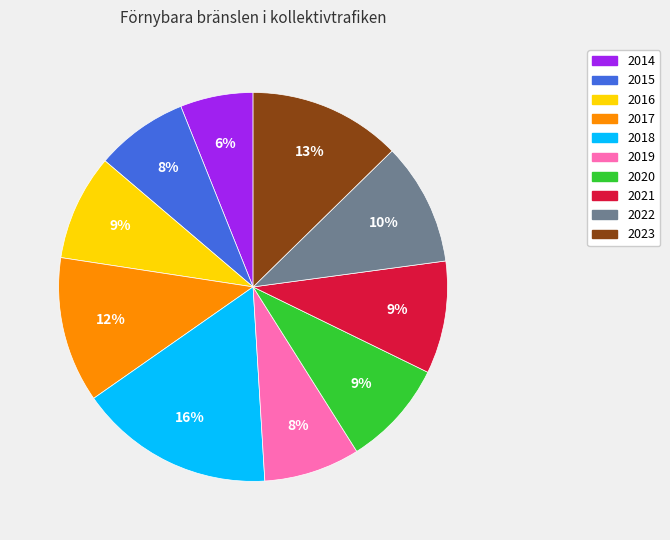

Which category has the smallest portion of the pie?

2014